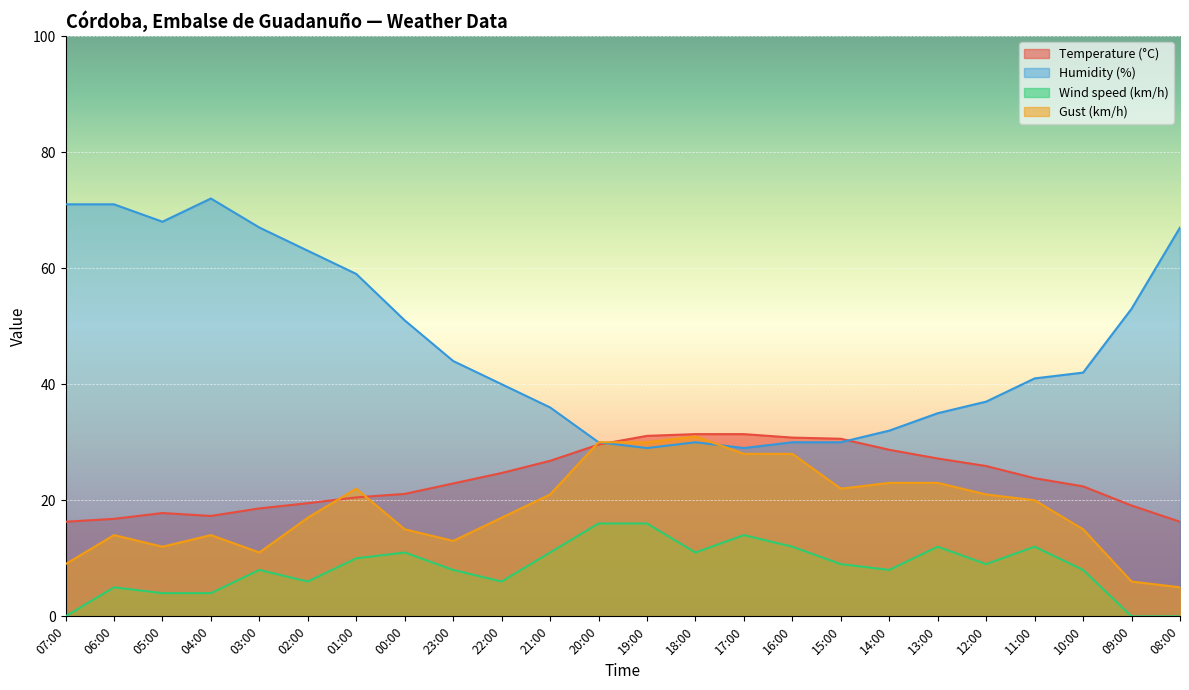

What are all the series names shown in the legend?

Temperature (°C), Humidity (%), Wind speed (km/h), Gust (km/h)